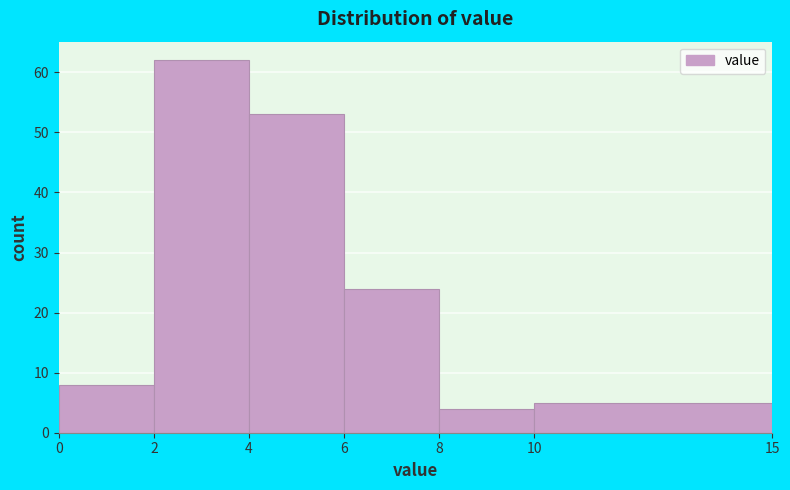

Reading left to right, transcribe this chart: for each bar, give the range it covers on the x-axis and its height. The values are not printed on the chart, so give them approximately, as read against the axis.

0 to 2: 8
2 to 4: 62
4 to 6: 53
6 to 8: 24
8 to 10: 4
10 to 15: 5